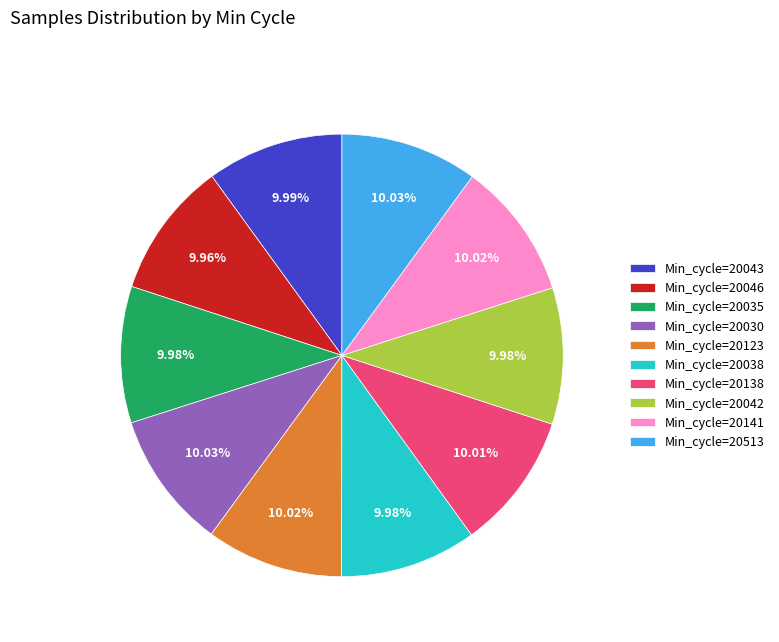

How many slices are in this pie chart?

10